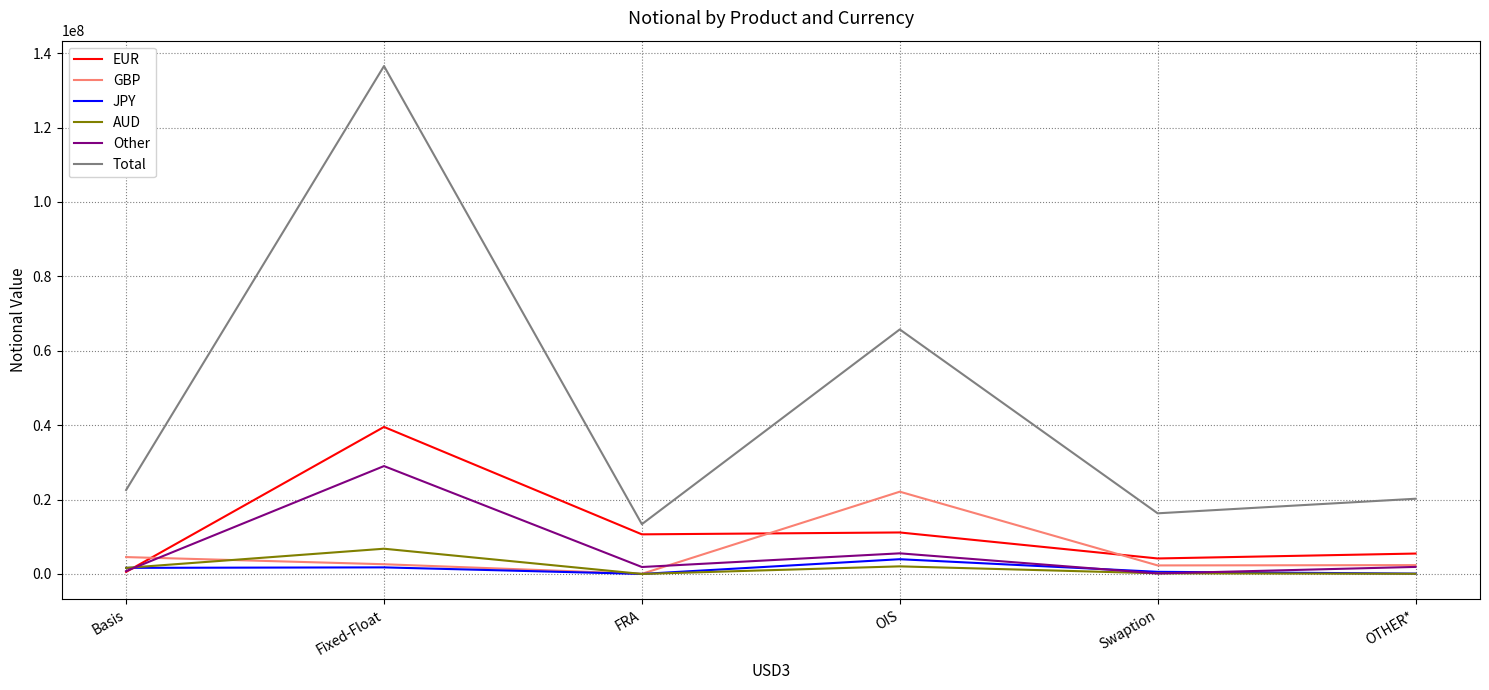

At which category does Other reach its first local valley?

FRA